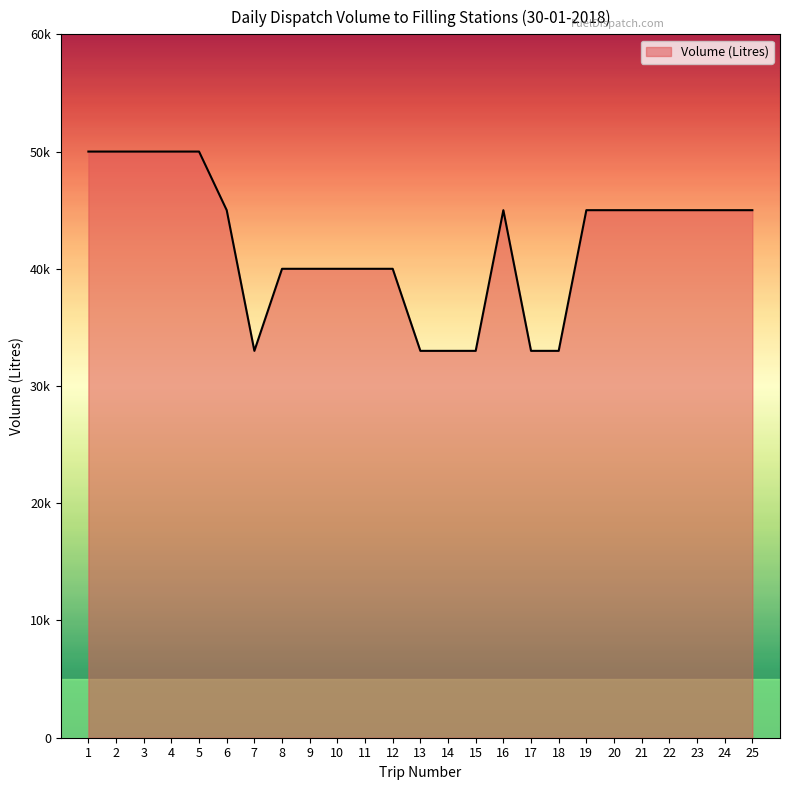

Reading right to left, extract all data points from this chart.

25=45000	24=45000	23=45000	22=45000	21=45000	20=45000	19=45000	18=33000	17=33000	16=45000	15=33000	14=33000	13=33000	12=40000	11=40000	10=40000	9=40000	8=40000	7=33000	6=45000	5=50000	4=50000	3=50000	2=50000	1=50000